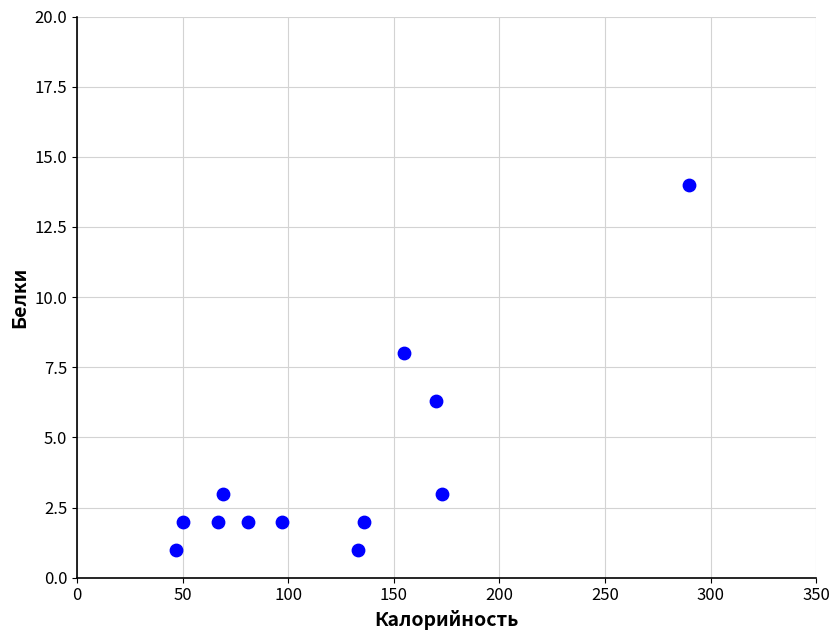

What Y value in the scatter plot is closest to 7?

6.3